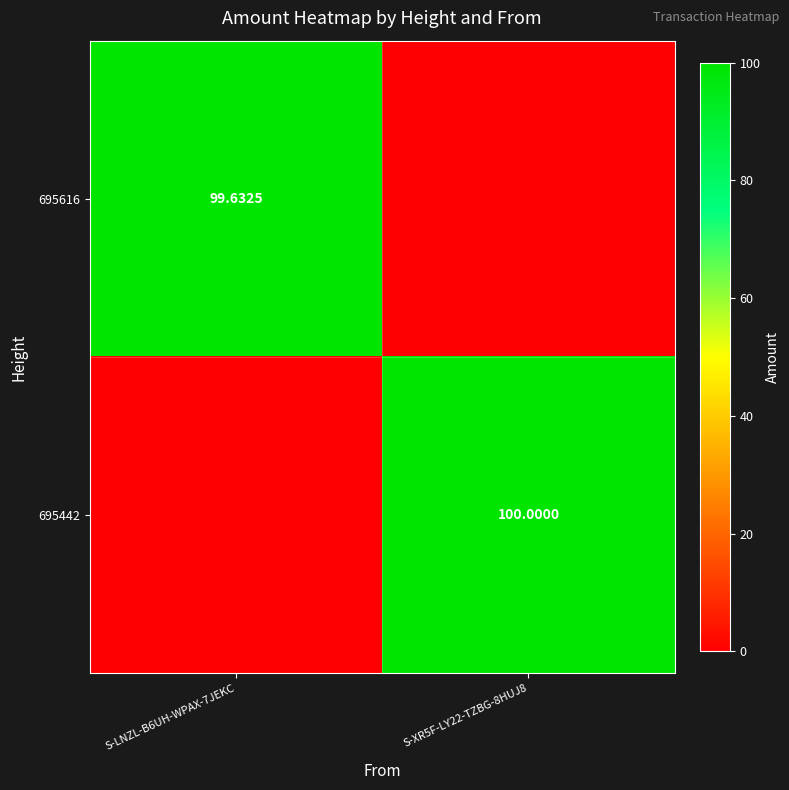

How many series are shown in this chart?

2